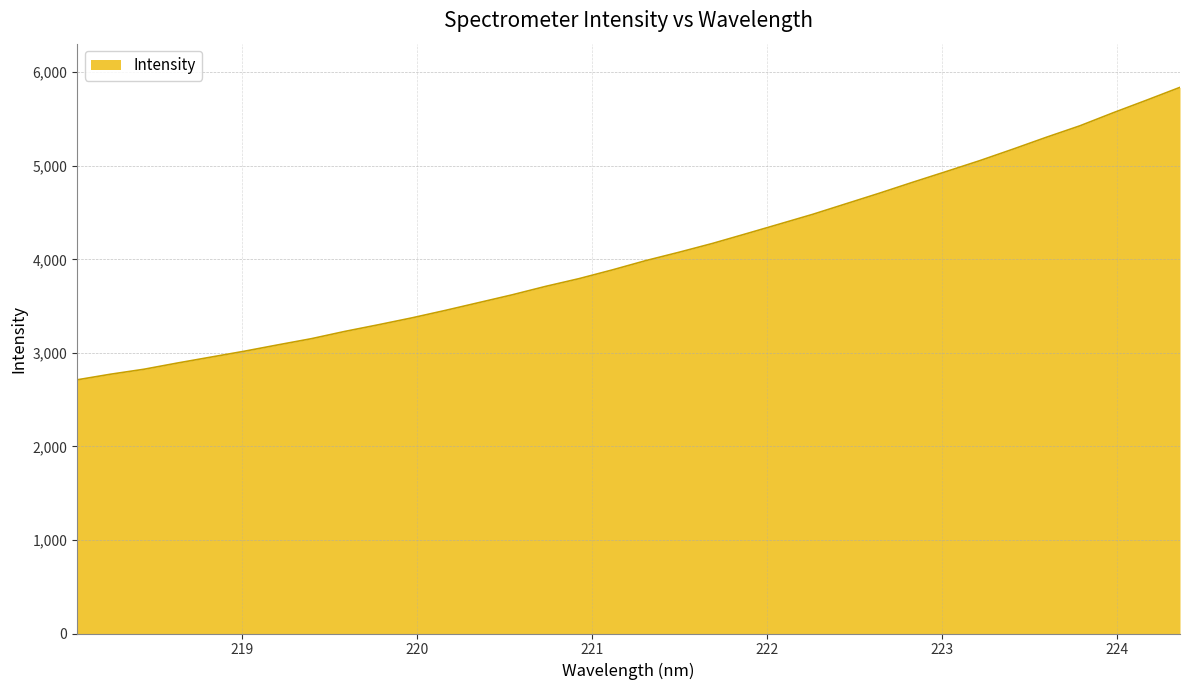

What is the difference between the second highest and second lowest values?

2929.2